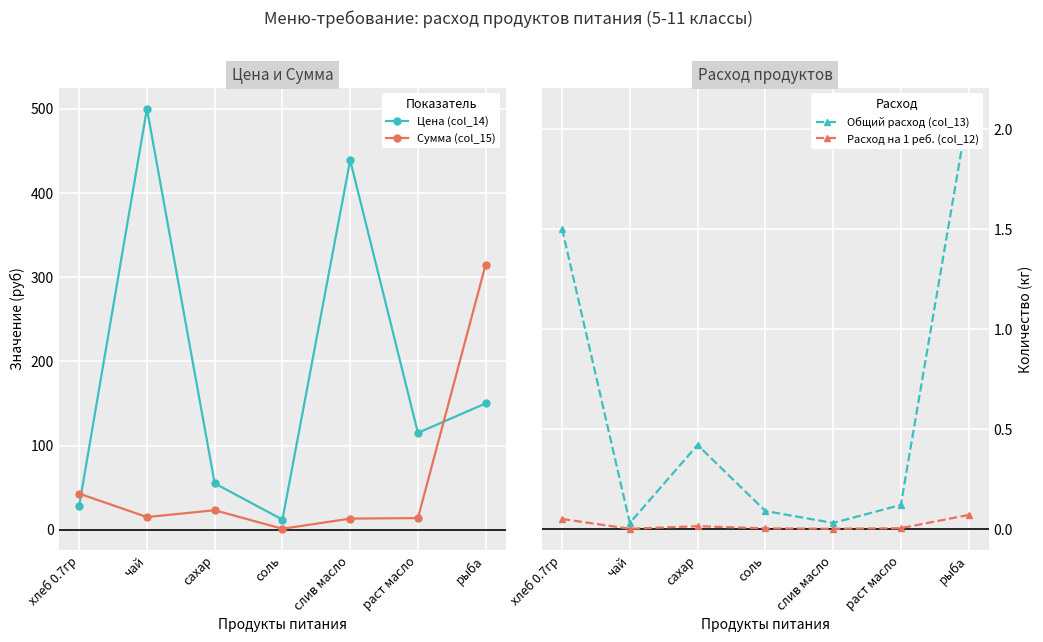

The Расход на 1 реб. (col_12) series shows 0.0 at чай. True or false?

True